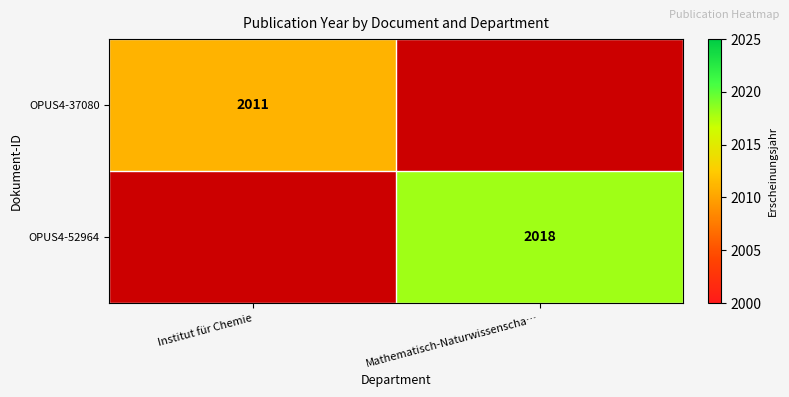

The OPUS4-52964 series shows 2018 at Mathematisch-Naturwissenscha…. True or false?

True